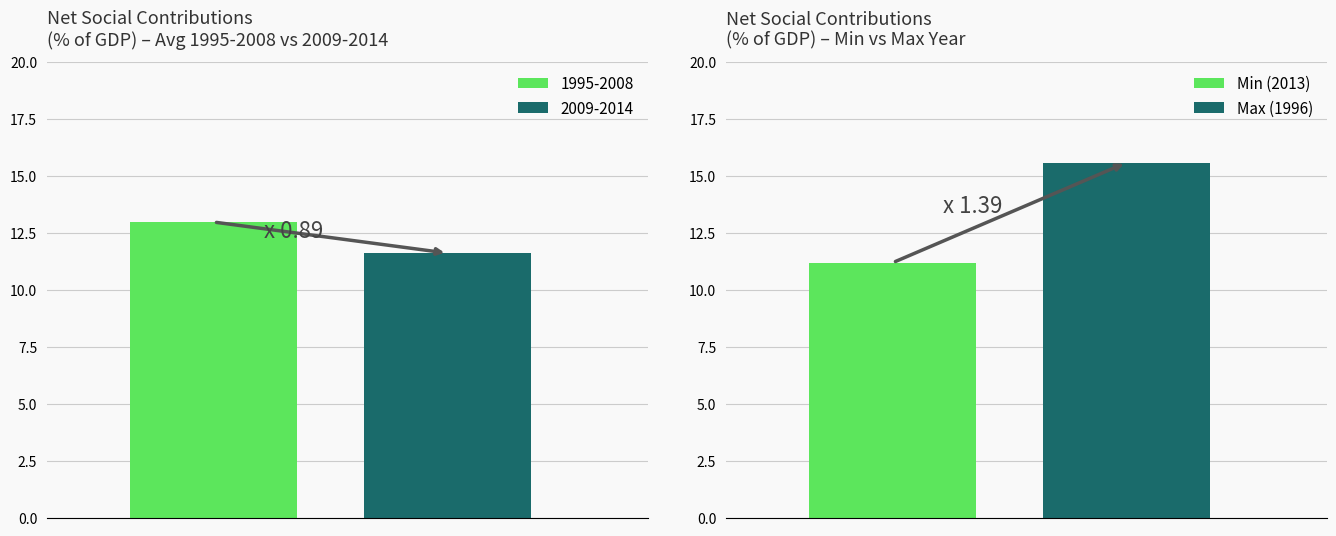

What is the maximum value for 1995-2008?

13.0